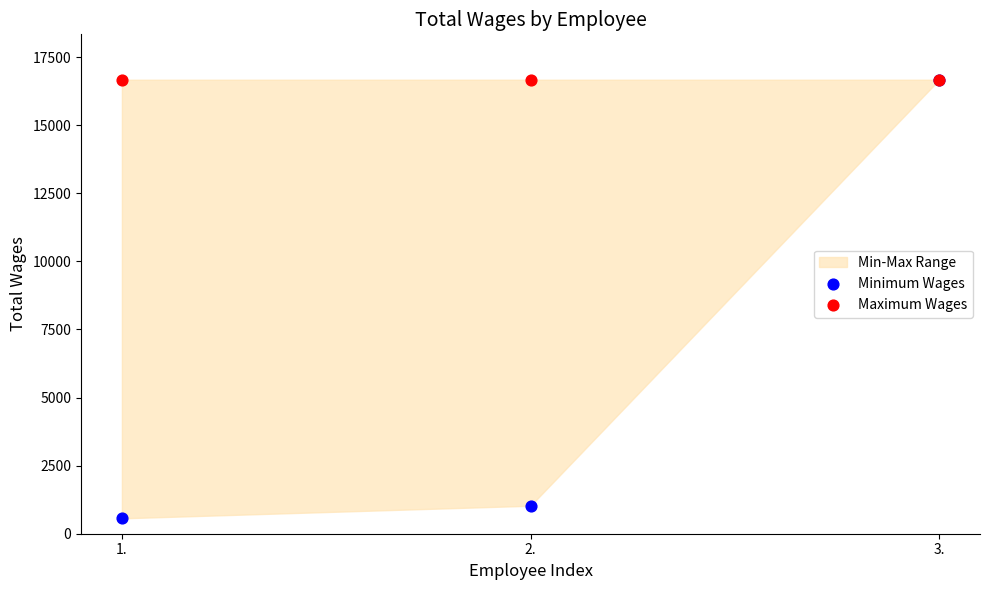

Across all series, what Y value is closest to 8616?

1027